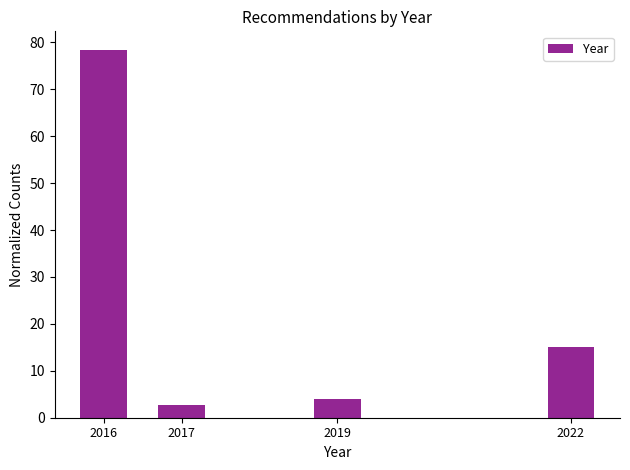

Reading left to right, extract all data points from this chart.

2016=78.4	2017=2.6	2019=3.9	2022=15.0